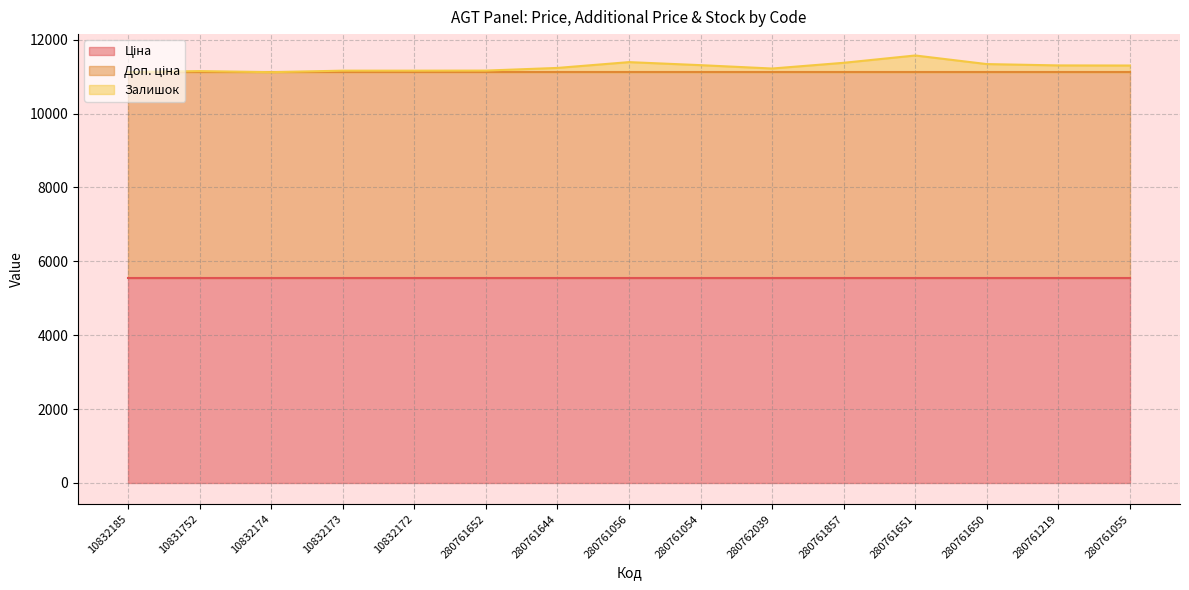

Reading left to right, transcribe all the data shown in this chart.

Ціна: 5560.3	5560.3	5560.3	5560.3	5560.3	5560.3	5560.3	5560.3	5560.3	5560.3	5560.3	5560.3	5560.3	5560.3	5560.3
Доп. ціна: 5560.3	5560.3	5560.3	5560.3	5560.3	5560.3	5560.3	5560.3	5560.3	5560.3	5560.3	5560.3	5560.3	5560.3	5560.3
Залишок: 3.0	30.0	1.0	42.0	42.0	44.0	116.0	273.0	191.0	100.0	255.0	453.0	220.0	184.0	181.0